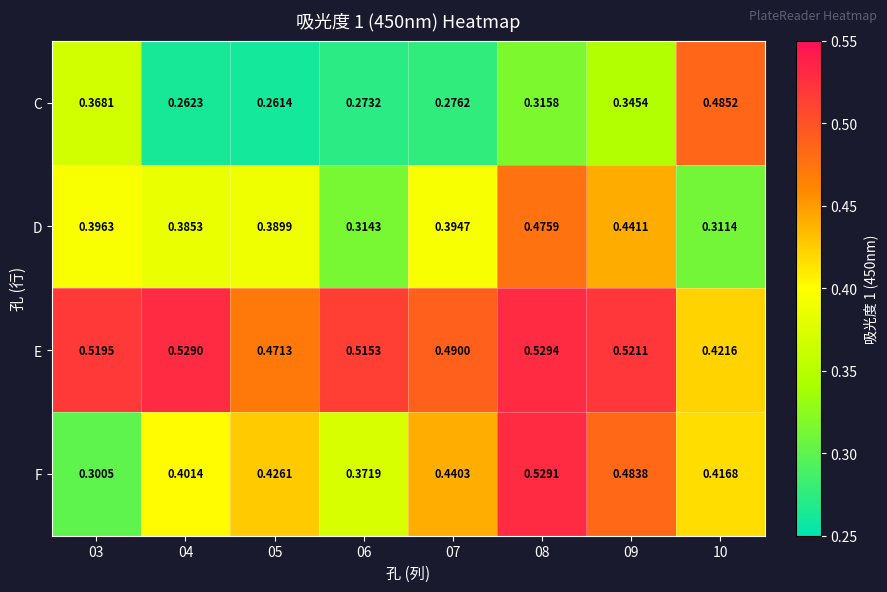

List the series in order of their overall mean, highest first.

E, F, D, C